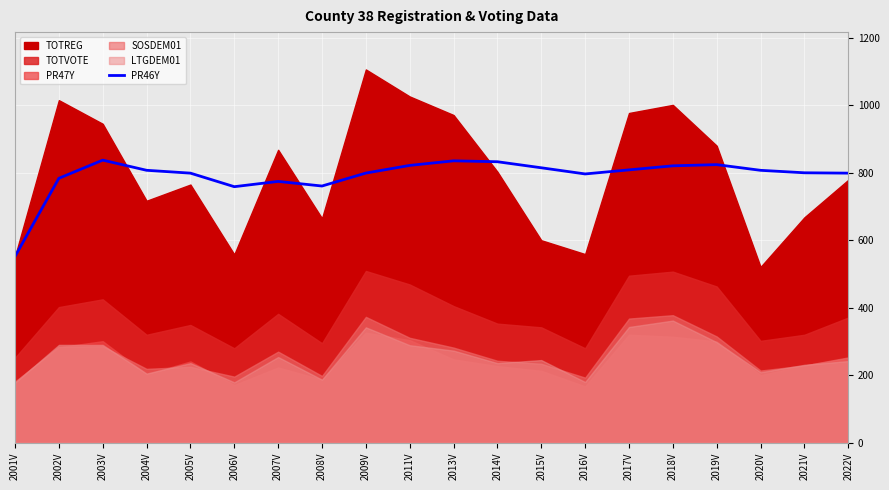

Where is the data nearest to the value 694?

2006V